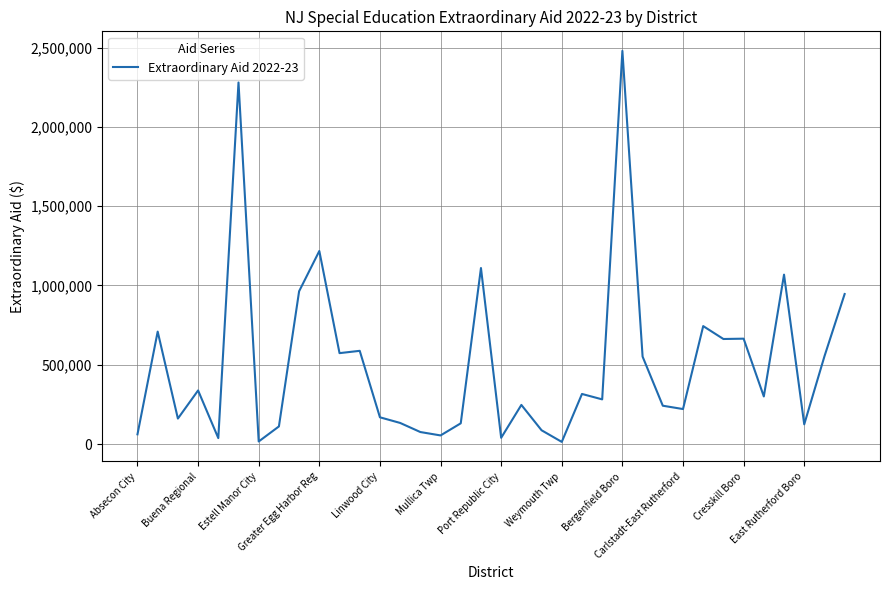

What is the maximum value shown in the chart?

2479749